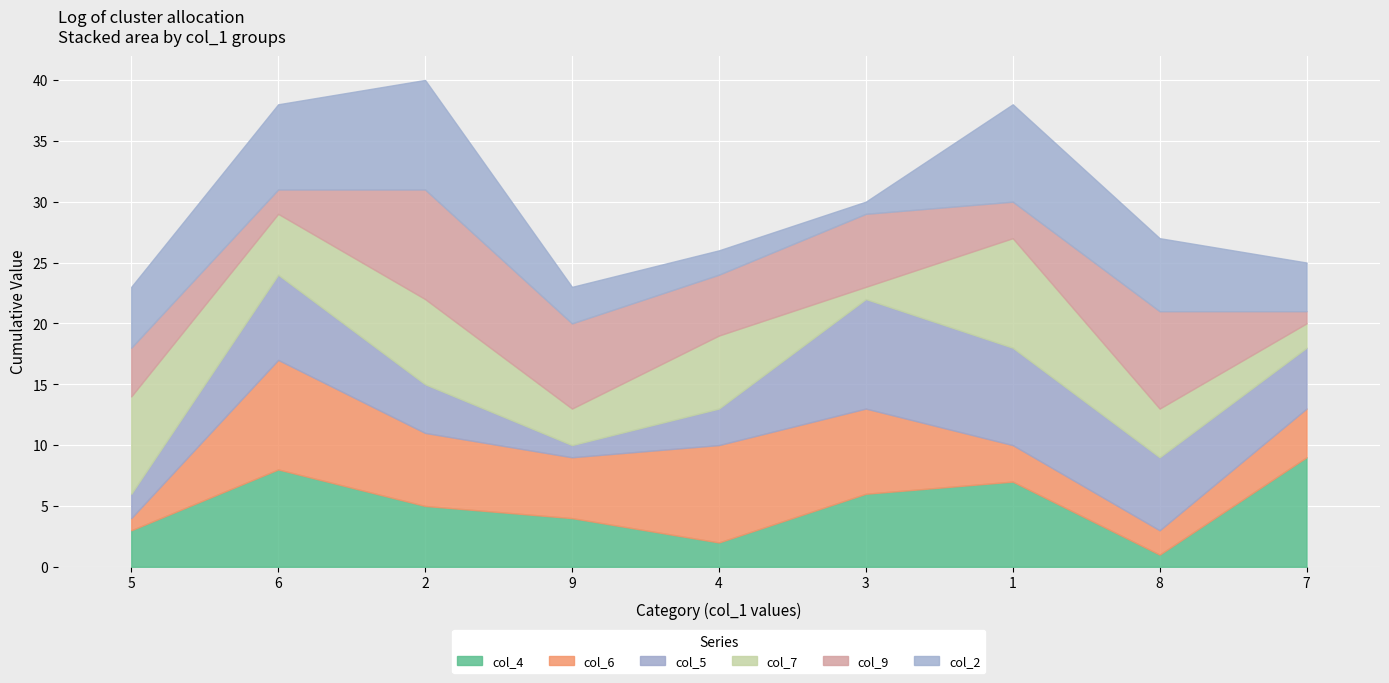

What is the difference between the highest and lowest values at 6?

7